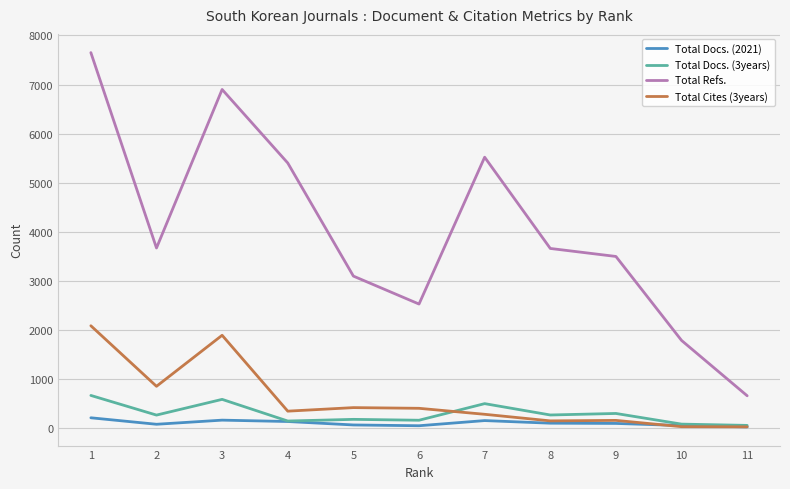

Which category has the highest value across all series?

1